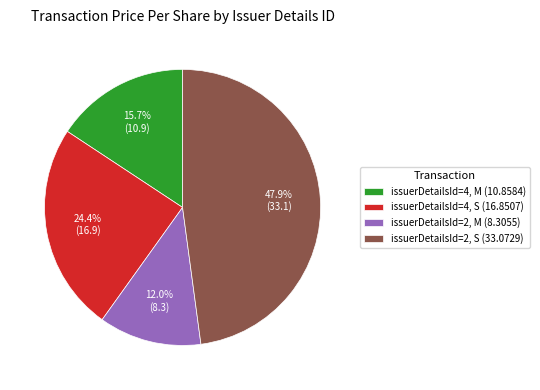

Which slice is the largest?

issuerDetailsId=2, S (33.0729)